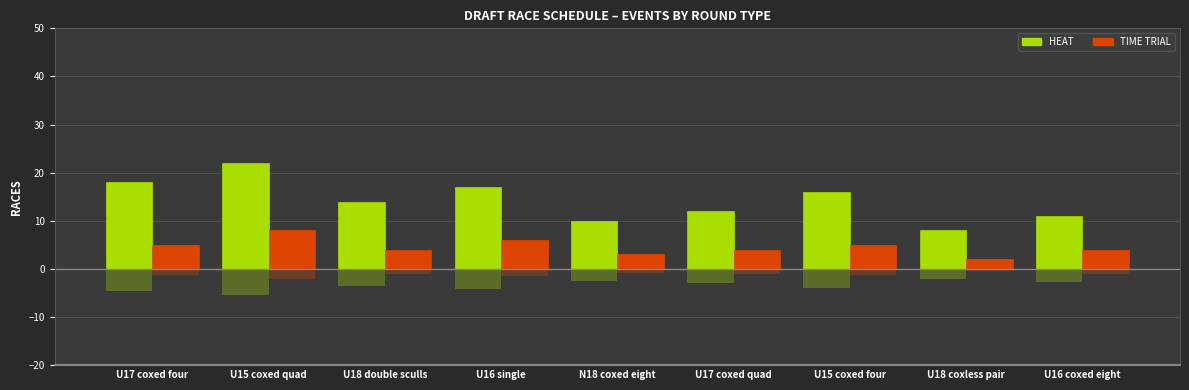

Which category has the highest value in the time trial series?

U15 coxed quad